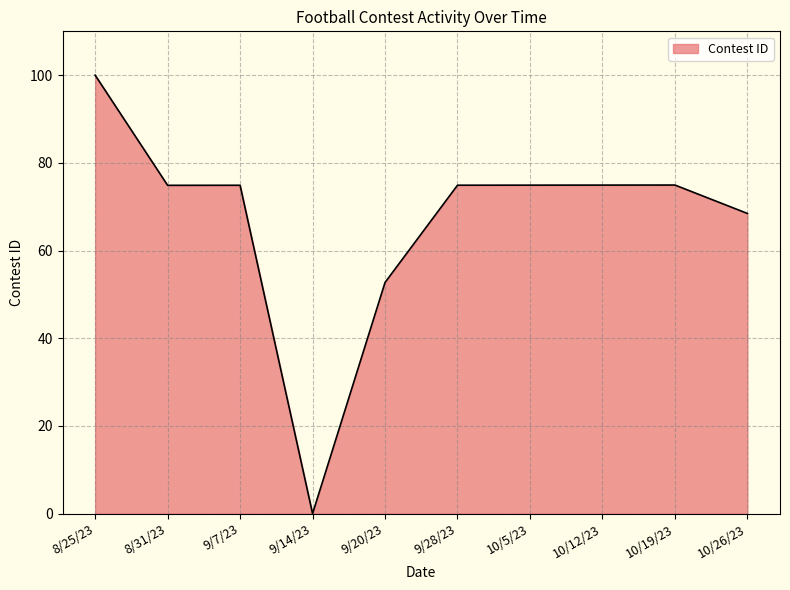

What is the change in value from 9/20/23 to 10/12/23?

+22.2